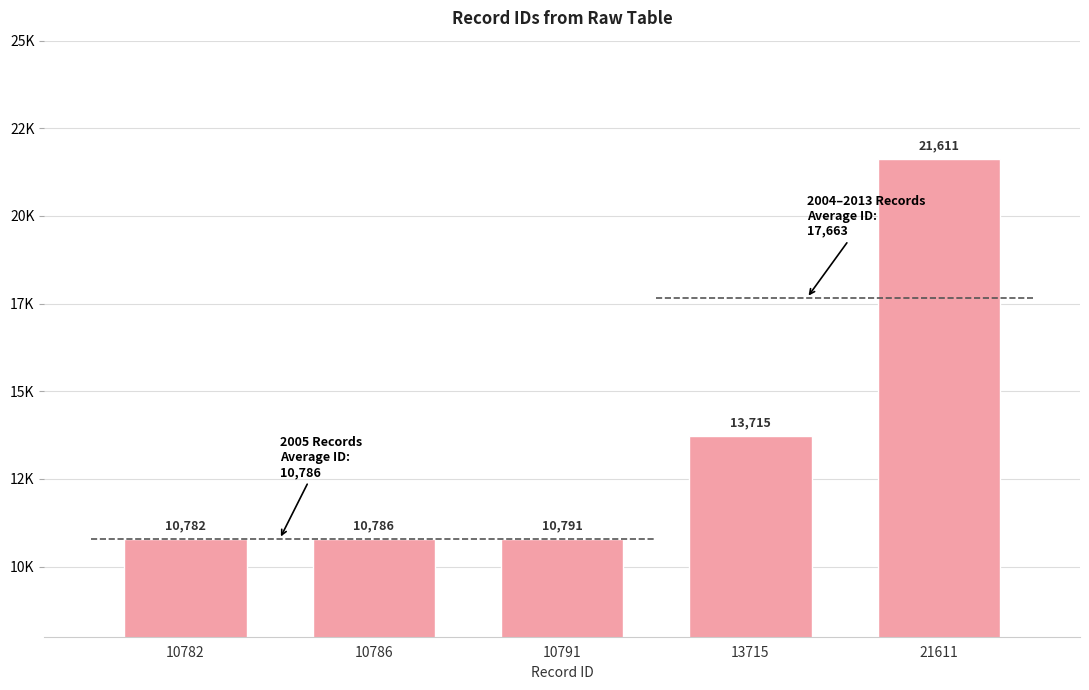

Reading right to left, extract all data points from this chart.

21611=21611	13715=13715	10791=10791	10786=10786	10782=10782